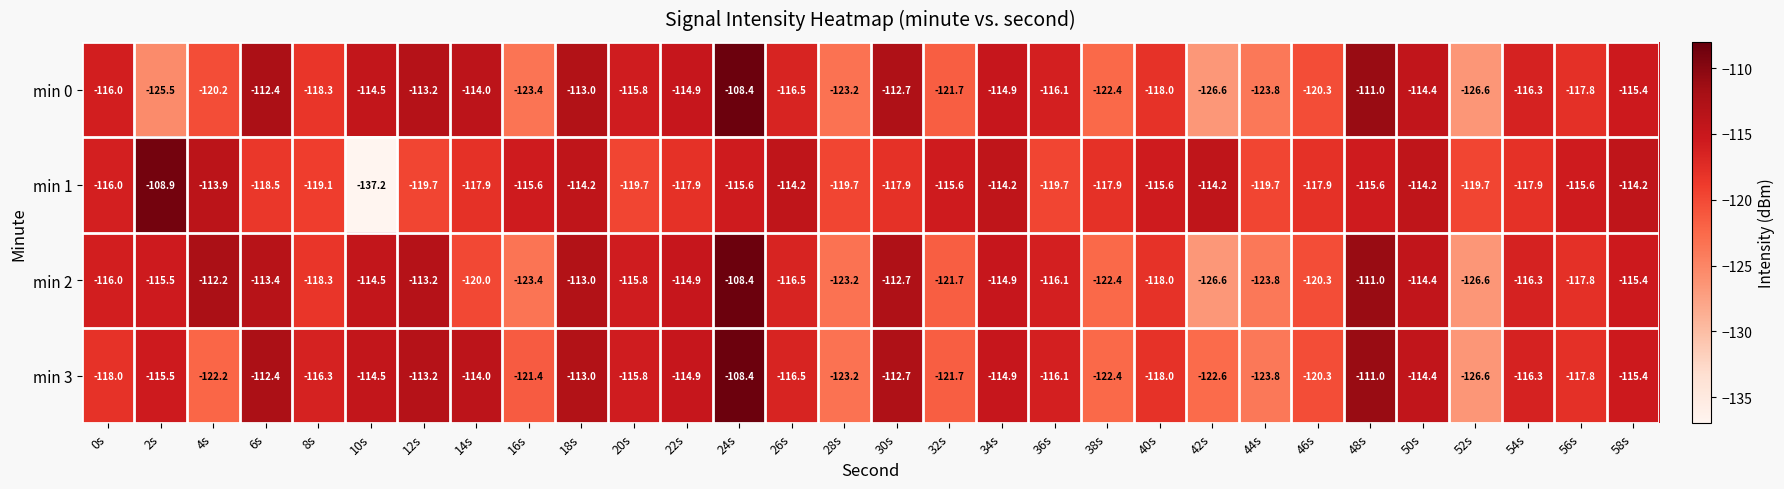

What is the difference between the highest and lowest values at 22s?

3.0